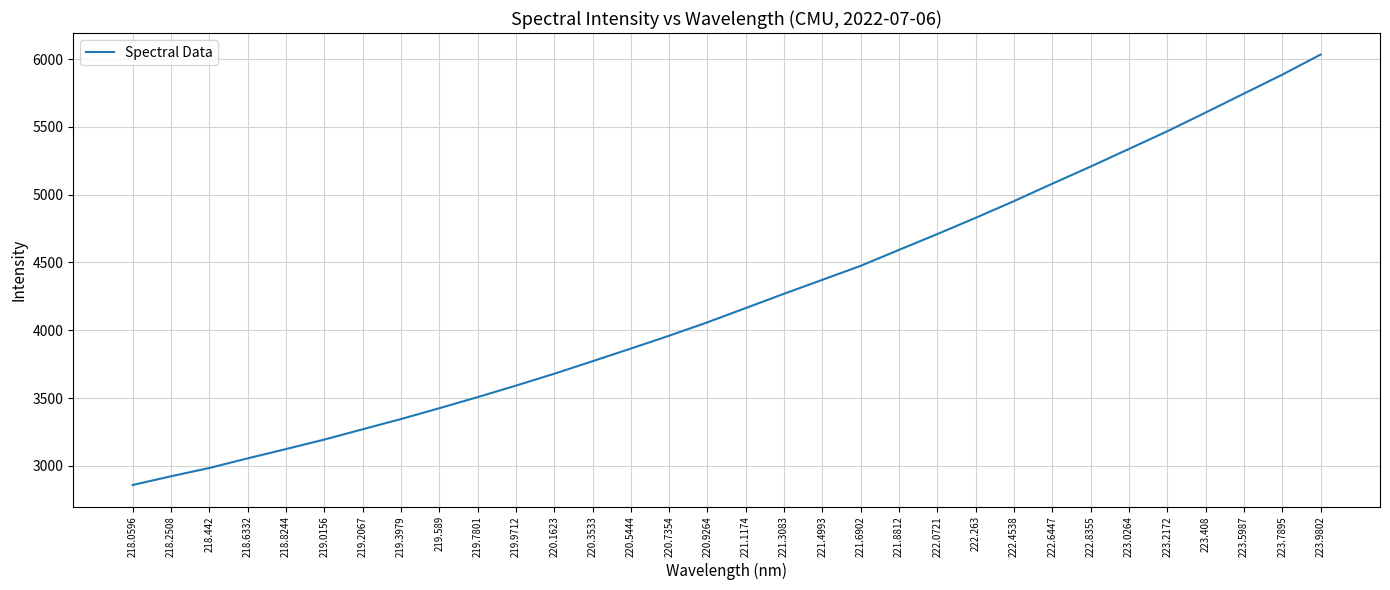

What is the ratio of the value at 218.8244 to the value at 219.7801?

0.9